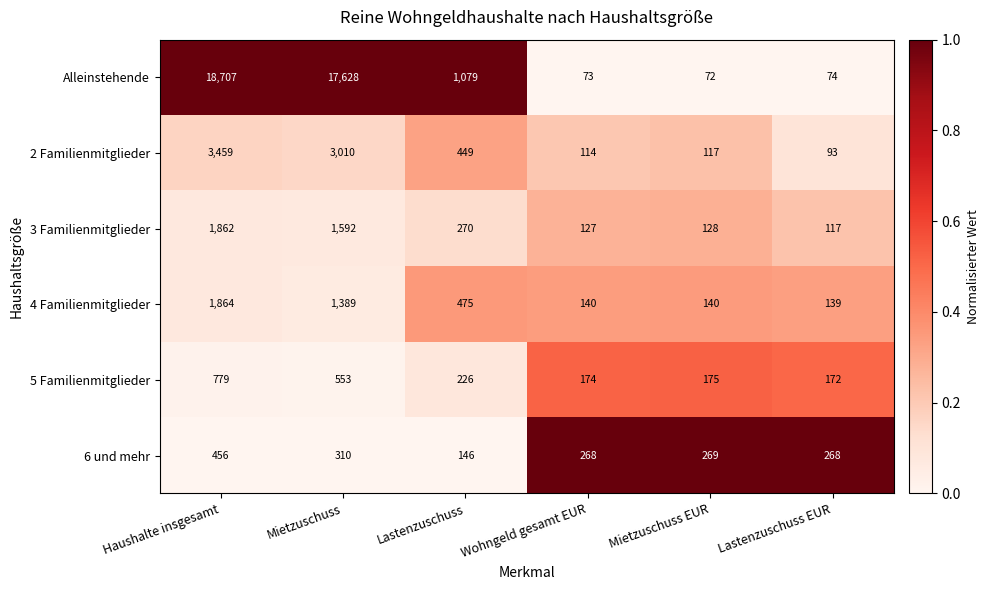

The 6 und mehr series shows 269 at Mietzuschuss EUR. True or false?

True